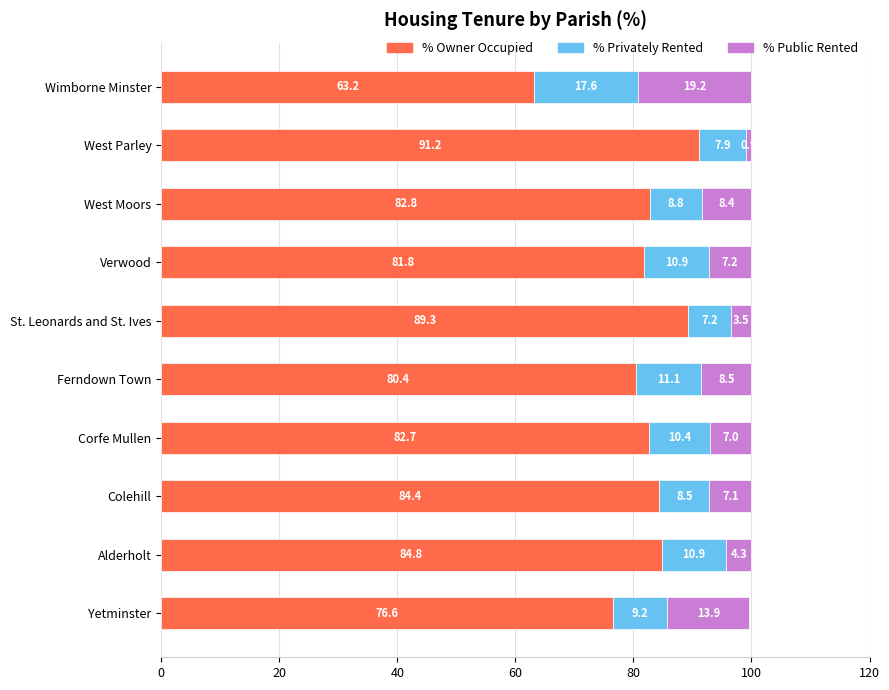

Which category has the highest value in the % Owner Occupied series?

West Parley